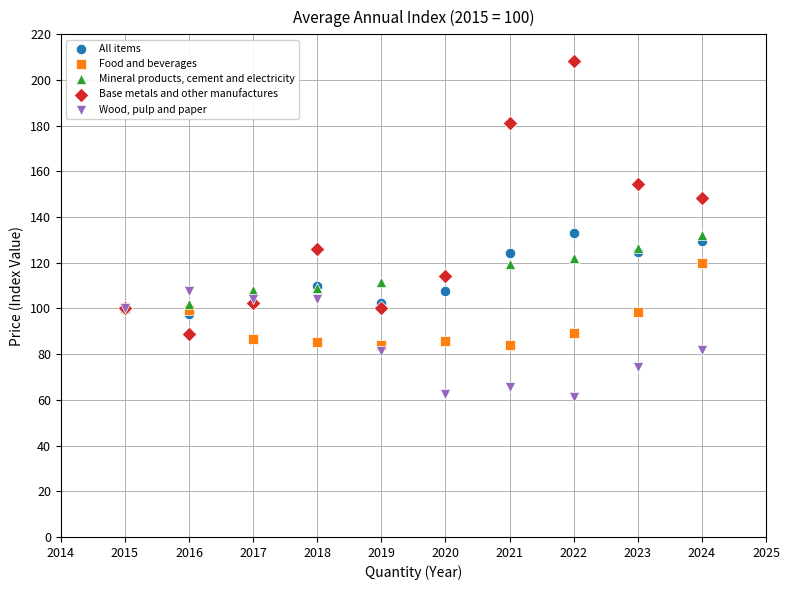

What are all the series names shown in the legend?

All items, Food and beverages, Mineral products, cement and electricity, Base metals and other manufactures, Wood, pulp and paper